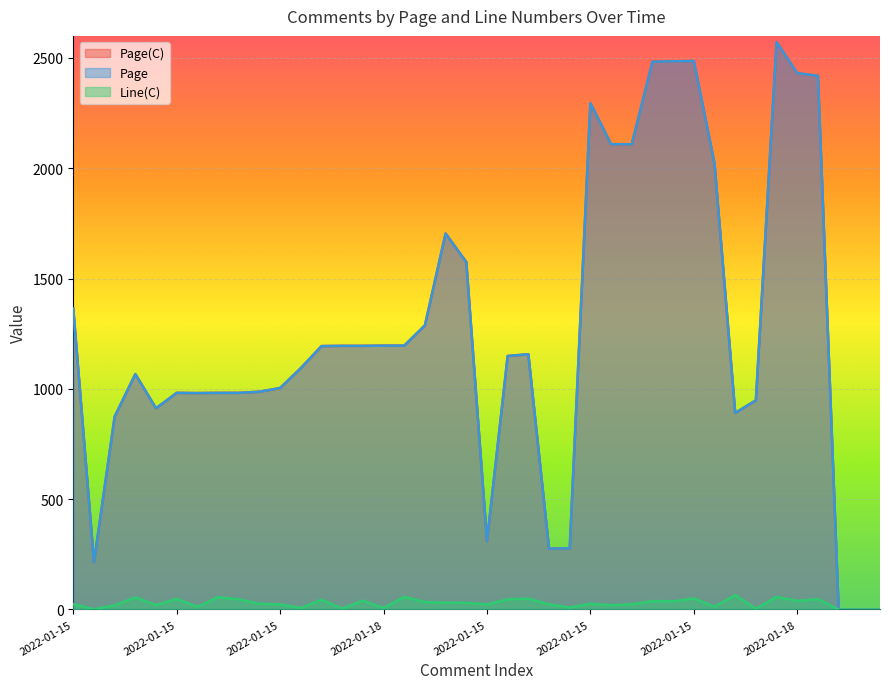

Where is the first local minimum for Line(C)?

2022-01-15